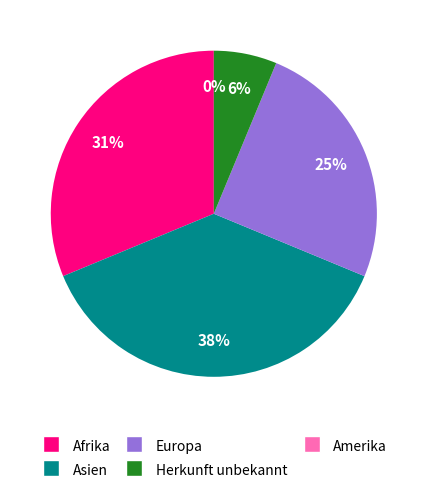

Does Herkunft unbekannt represent more than half of the total?

No